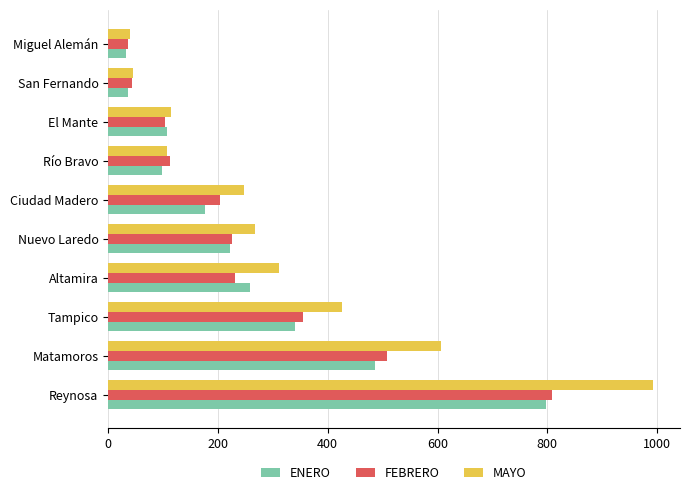

Which series has the largest total across all categories?

MAYO